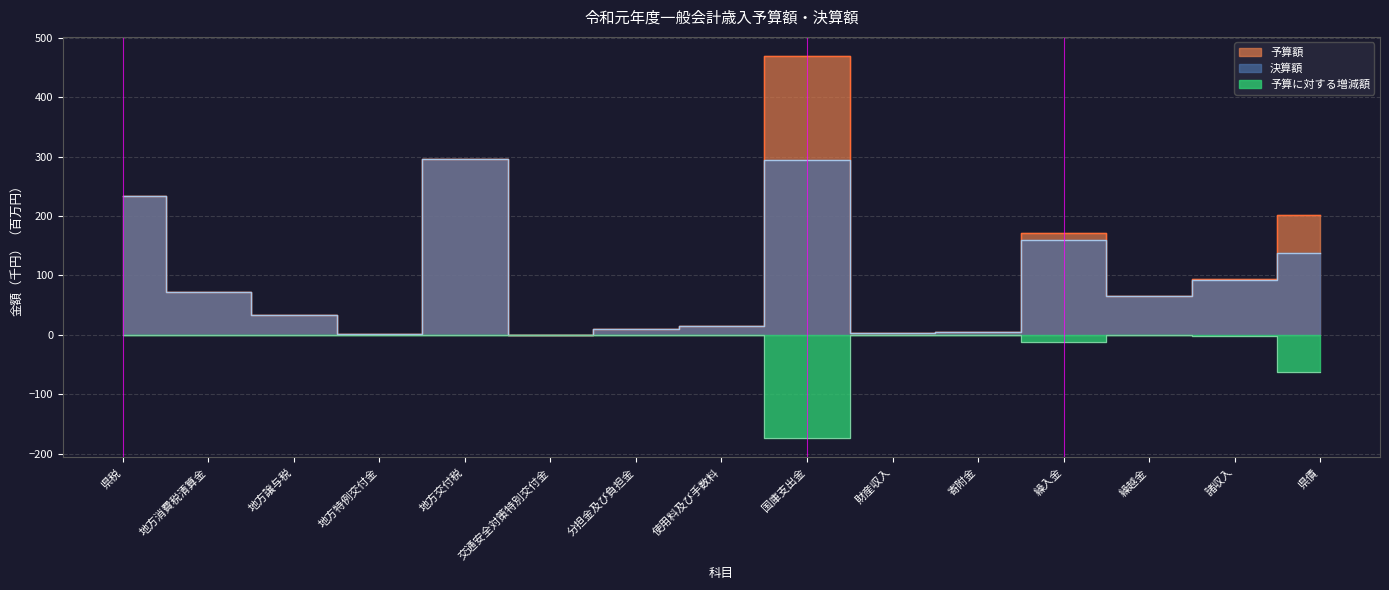

What is the difference between the 予算額 values at 諸収入 and 県債?

107.0